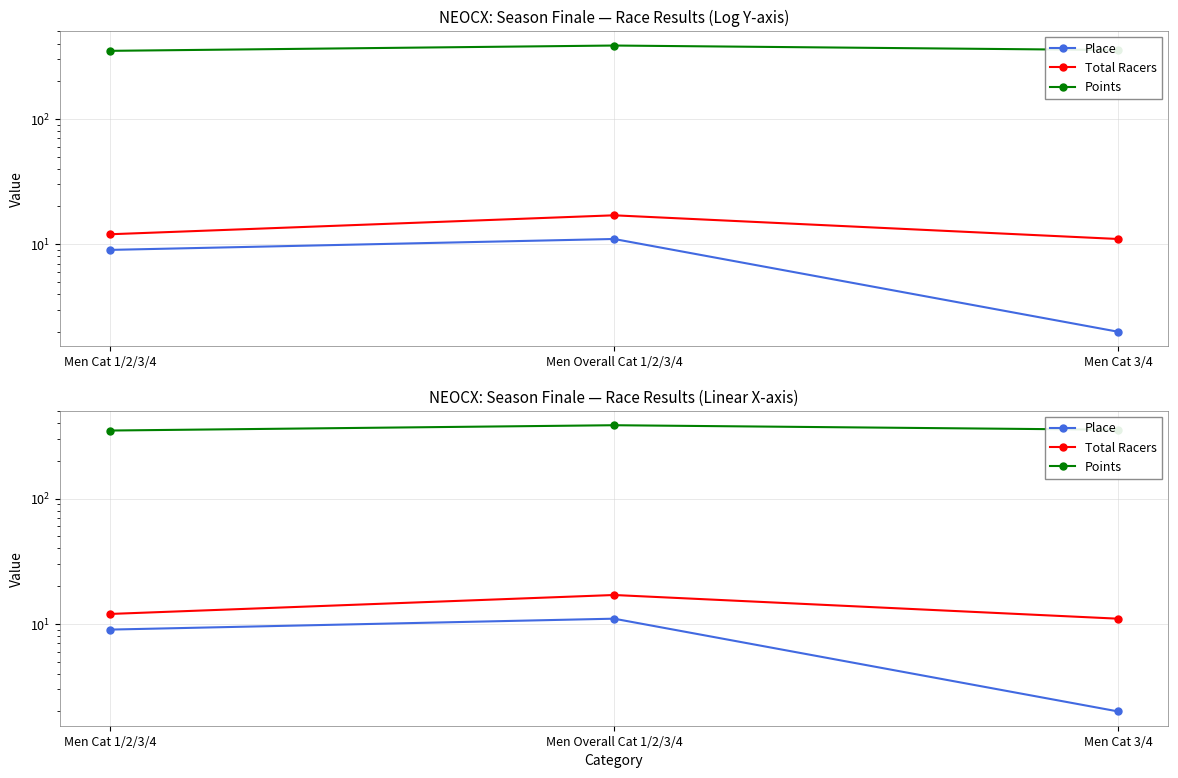

The value of Total Racers at Men Overall Cat 1/2/3/4 is 17.0. True or false?

True